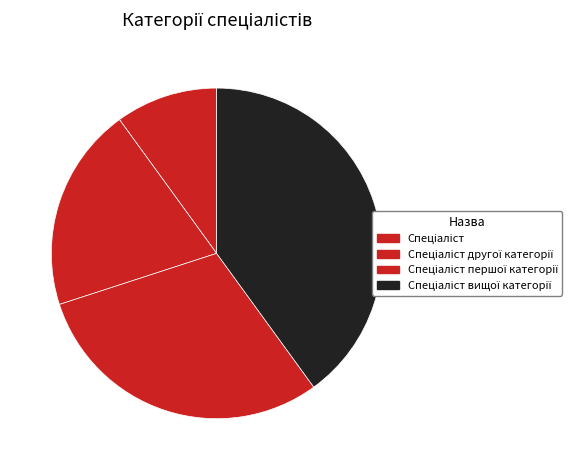

Which slice is the largest?

Спеціаліст вищої категорії